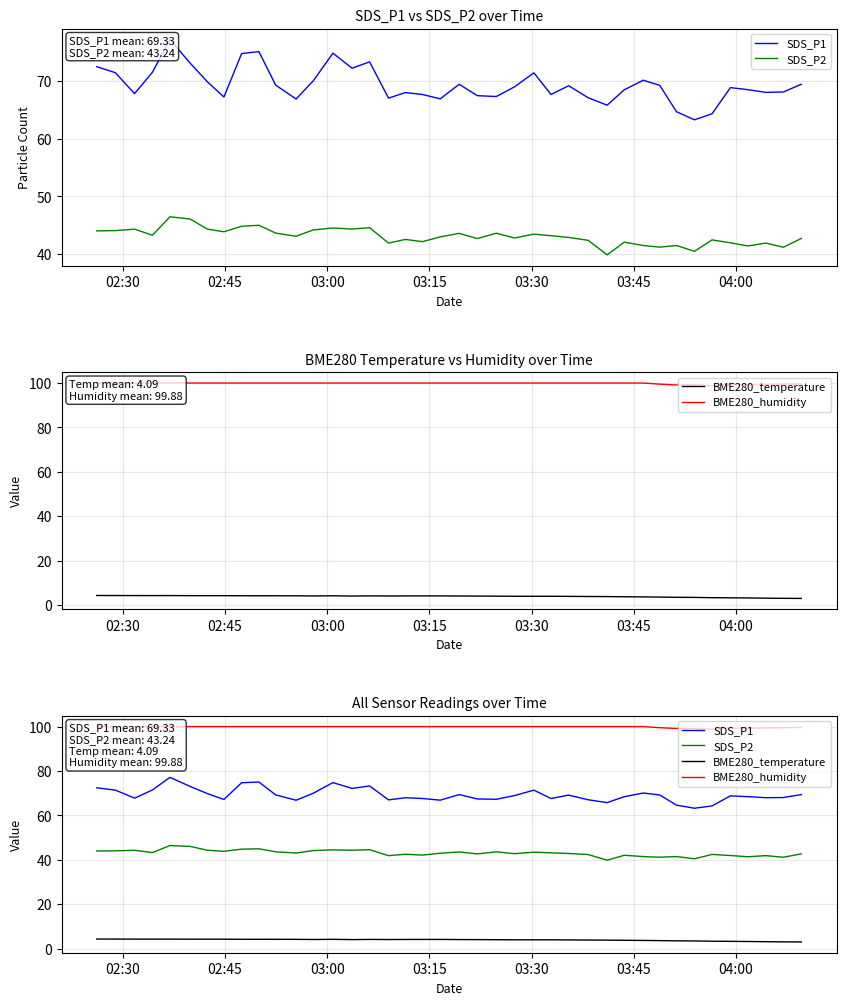

Is it true that SDS_P1 equals 25.4 at 18?

False